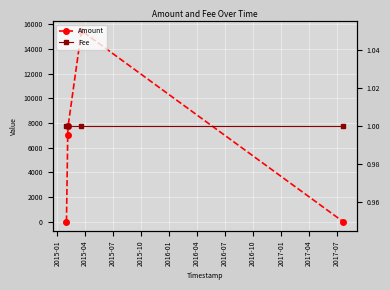

What is the difference between the second highest and second lowest values in the Amount series?

7763